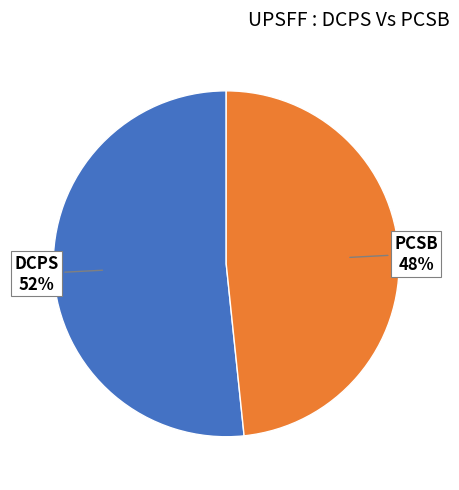

What is the smallest slice in the pie chart?

PCSB